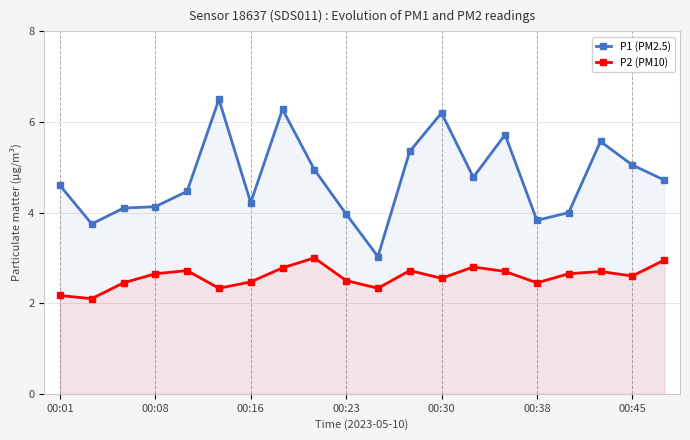

What is the sum of all P1 (PM2.5) values?

95.2